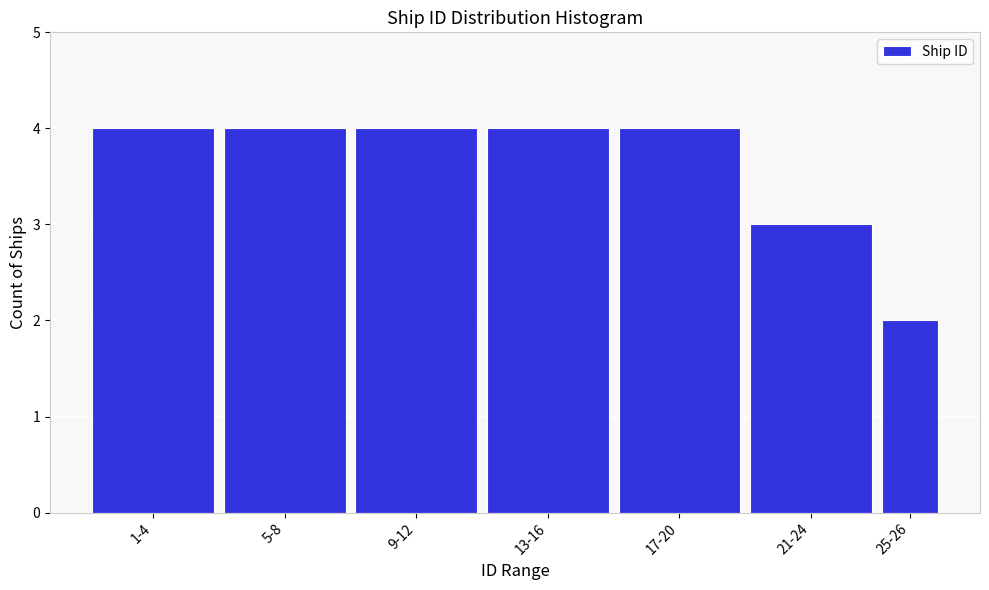

Reading right to left, what are all the values shown in this chart?

25-26=2	21-24=3	17-20=4	13-16=4	9-12=4	5-8=4	1-4=4